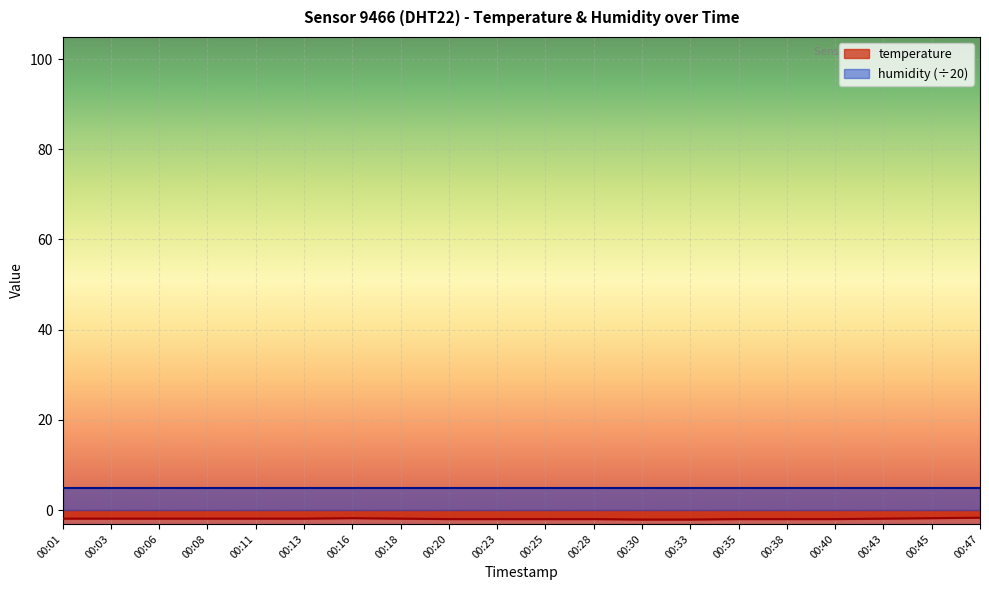

Count the values in the range -2 to -1.

18